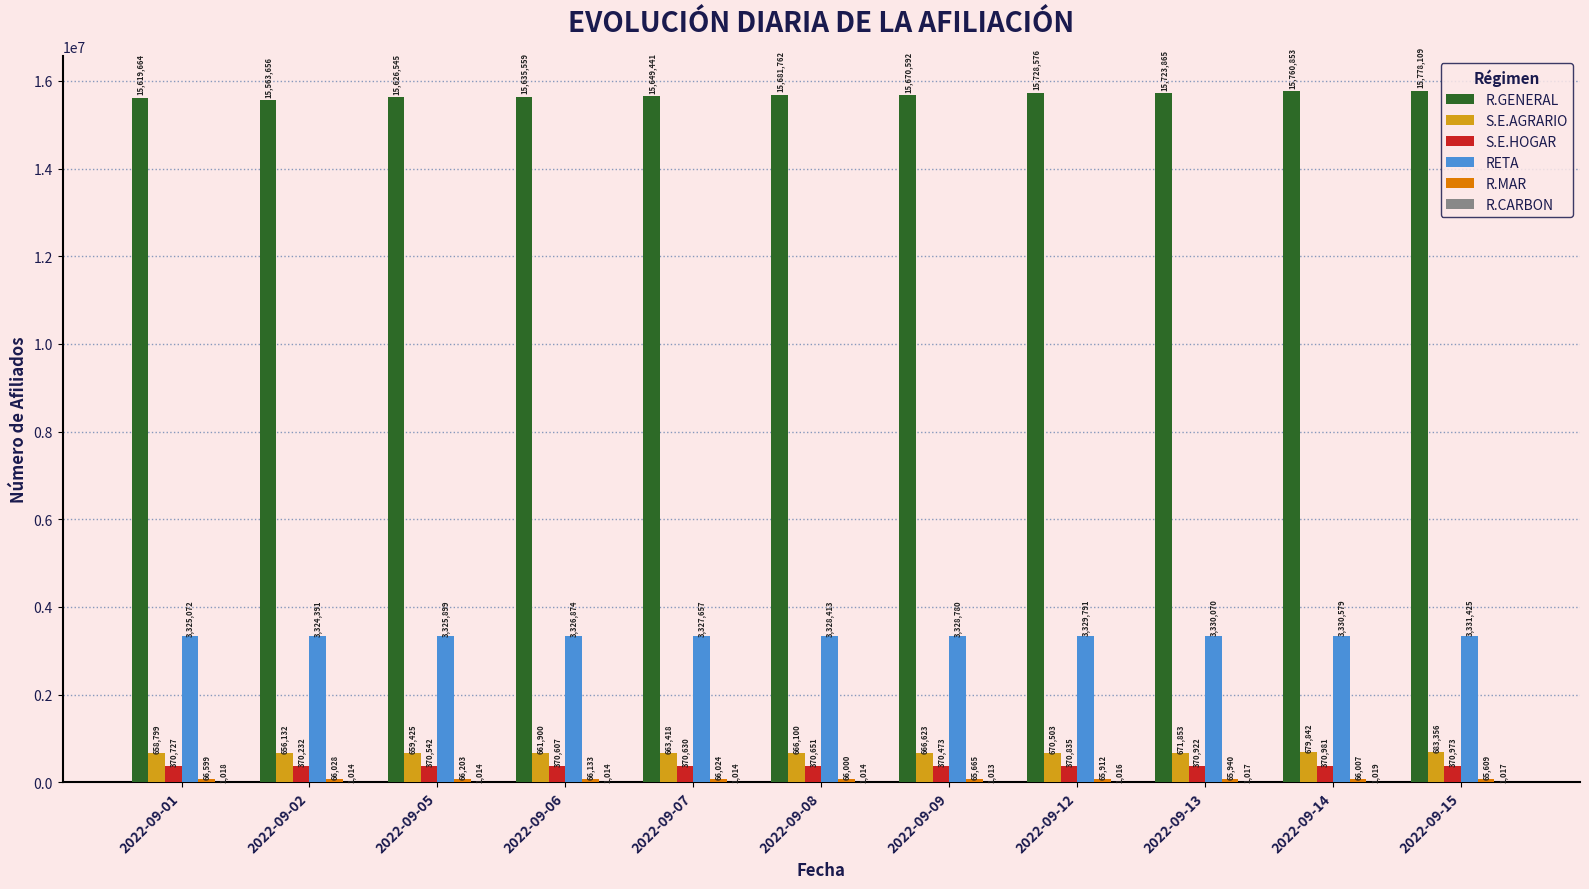

What is the highest value of the R.GENERAL series?

15778109